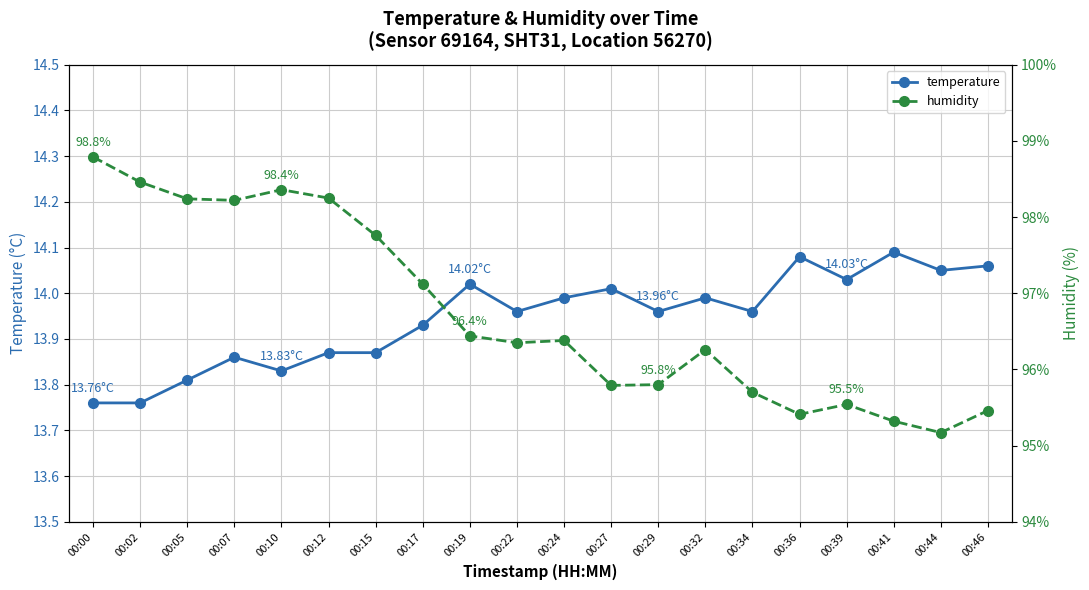

True or false: humidity has a value of 98.2 at 00:07.

True